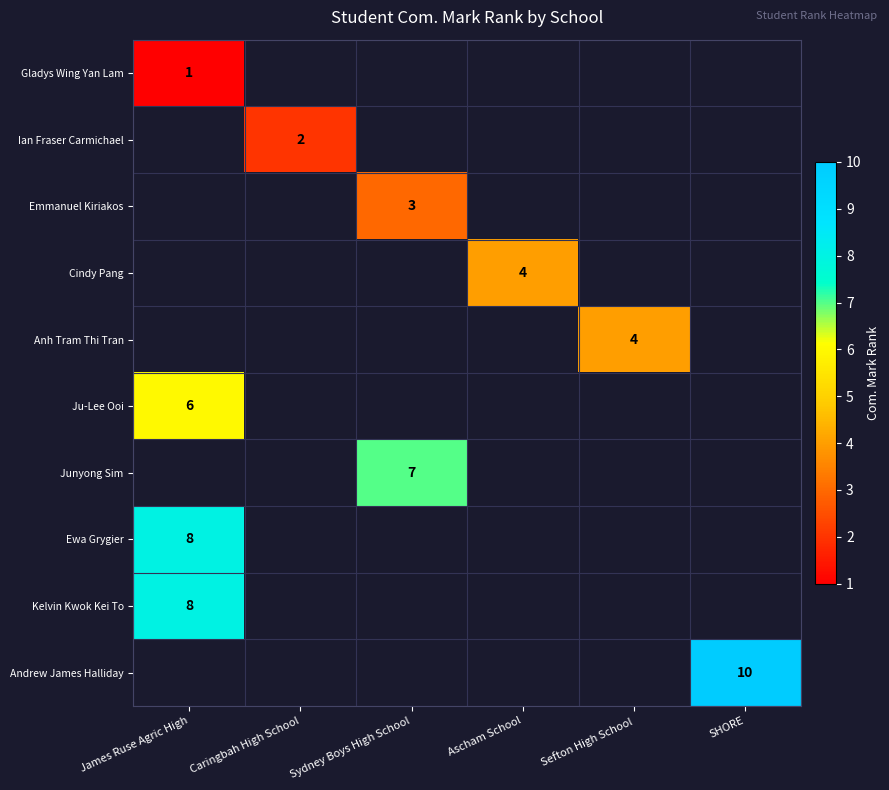

Is it true that Anh Tram Thi Tran equals 6 at Sefton High School?

False